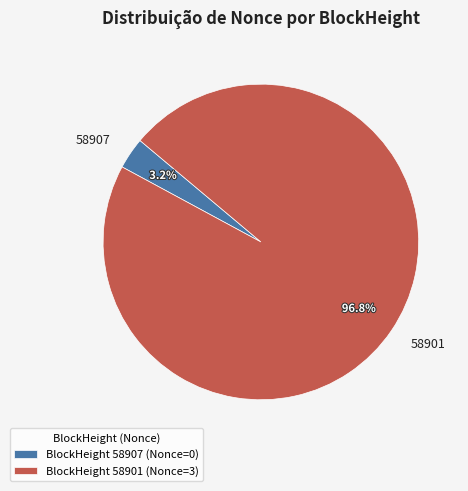

What is the largest slice in the pie chart?

58901